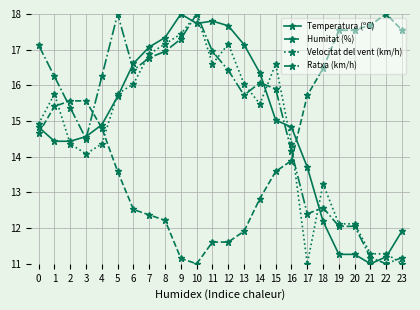

True or false: Humitat (%) has more than 0 points higher than both neighbors.

True